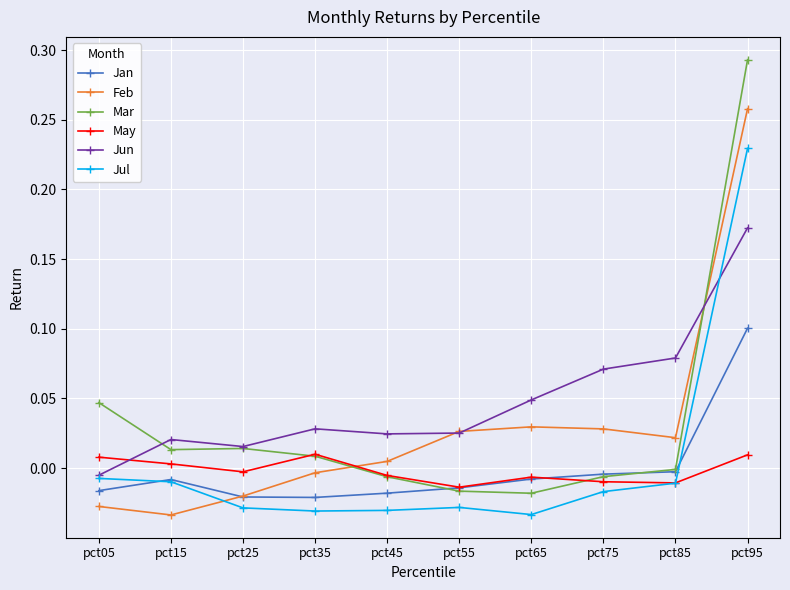

At which label is Mar closest to 0?

pct85